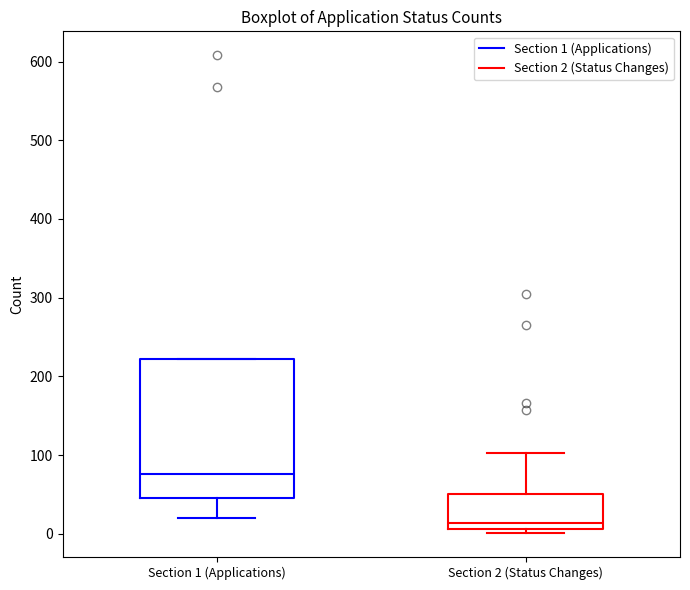

Reading left to right, transcribe this box plot: for each box, give where its median line is, the range the box spans, and where its two whiskers end, as read against the y-axis. The values are not printed on the chart, so give them approximately, as read against the axis.

Section 1 (Applications): median 80, box 50 to 220, whiskers 20 to 220
Section 2 (Status Changes): median 10 (just above the box's lower edge), box 10 to 50, whiskers 0 to 100